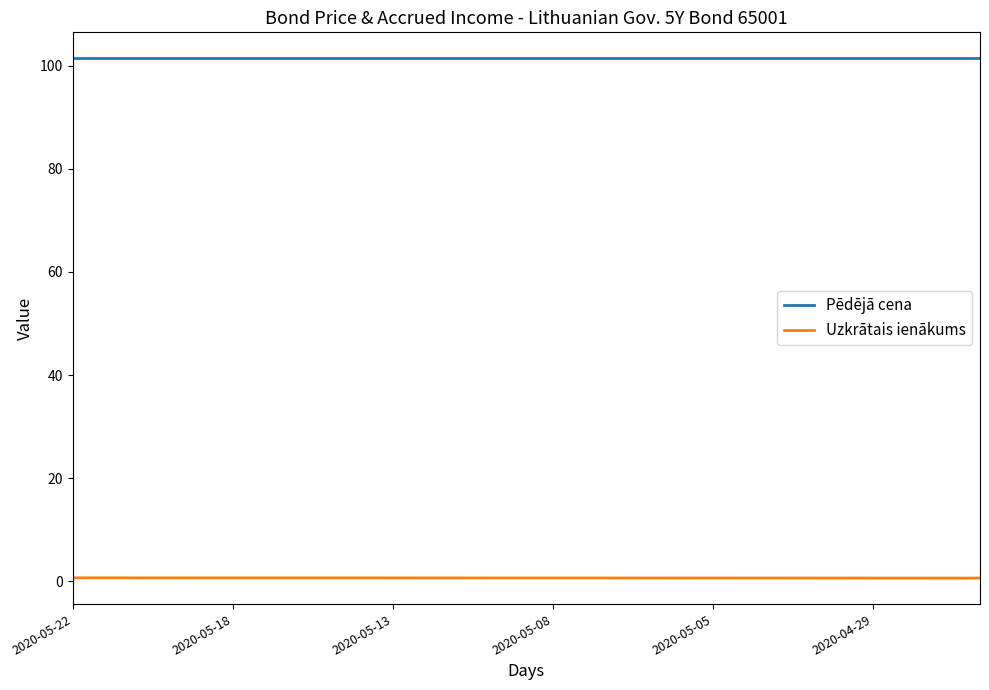

Which series has the largest total across all categories?

Pēdējā cena